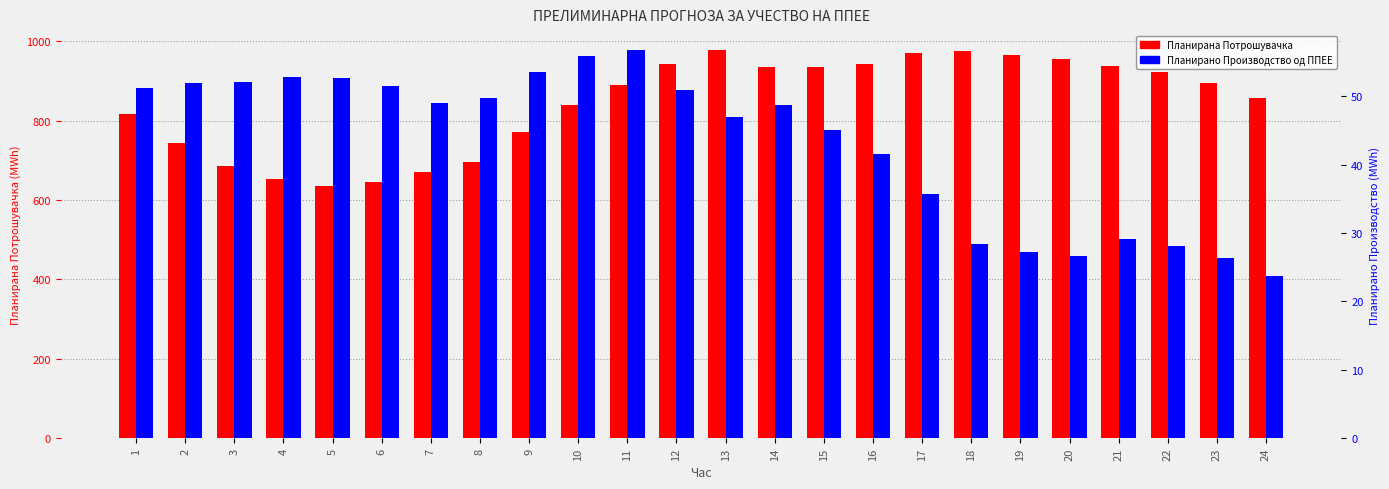

At 5, list the series in order from smallest to largest.

Планирано Производство од ППЕЕ, Планирана Потрошувачка